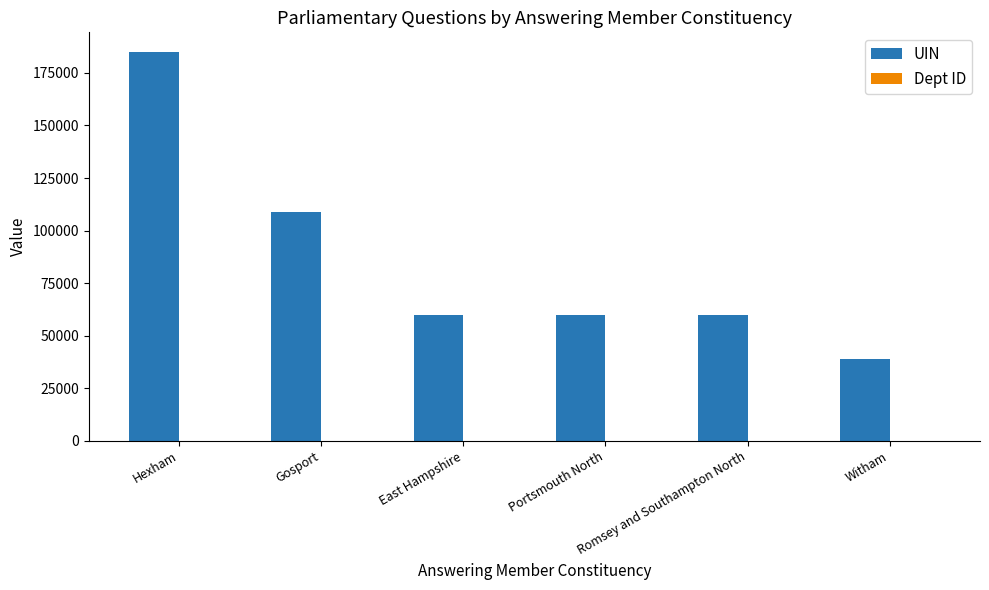

What is the sum of all UIN values?

513148